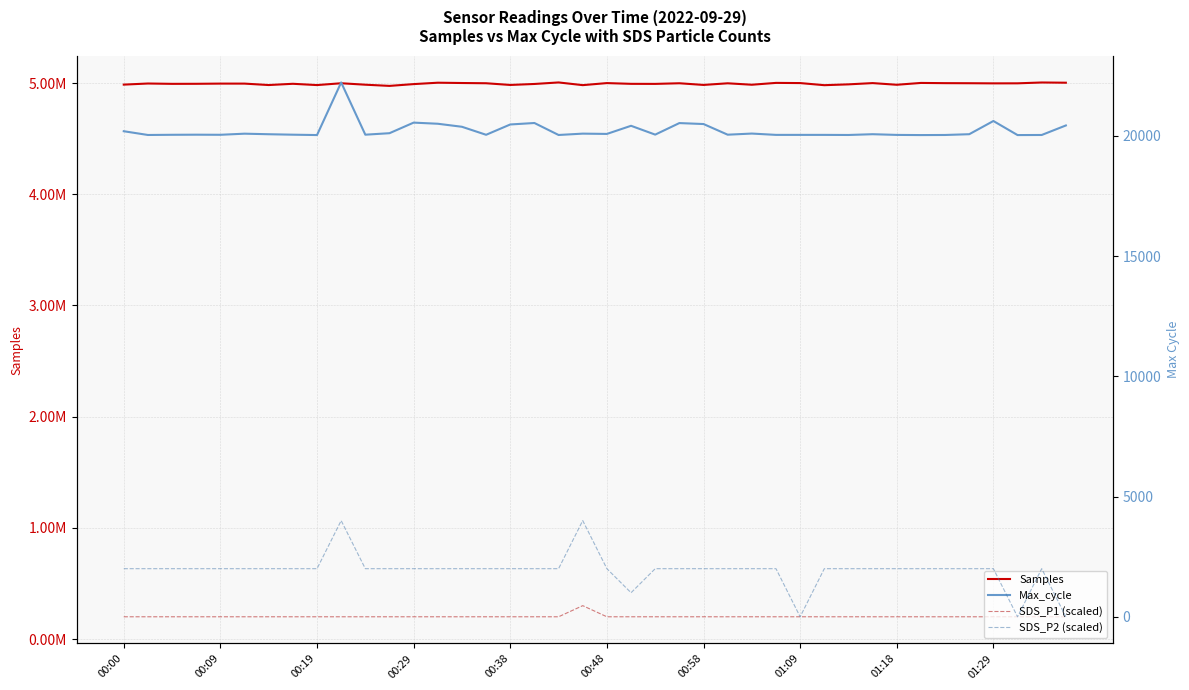

Reading left to right, what are all the values shown in this chart?

Samples: 4985720	4995705	4992662	4993106	4994871	4994785	4981937	4993152	4981627	4997964	4985005	4974261	4990332	5002897	5000160	4998034	4982722	4991563	5005319	4981027	4999483	4992740	4992247	4997955	4982914	4997630	4984714	5001255	4999644	4980630	4988065	4999444	4984413	5000860	4998908	4998268	4997033	4997375	5004862	5002861
SDS_P1 (scaled): 200000	200000	200000	200000	200000	200000	200000	200000	200000	200000	200000	200000	200000	200000	200000	200000	200000	200000	200000	300000	200000	200000	200000	200000	200000	200000	200000	200000	200000	200000	200000	200000	200000	200000	200000	200000	200000	200000	200000	200000
Max_cycle: 20193	20037	20045	20049	20045	20091	20068	20049	20034	22222	20049	20111	20551	20504	20378	20045	20474	20535	20037	20093	20081	20419	20052	20532	20492	20049	20096	20041	20041	20041	20037	20069	20040	20033	20037	20069	20618	20033	20037	20433
SDS_P2 (scaled): 2000	2000	2000	2000	2000	2000	2000	2000	2000	4000	2000	2000	2000	2000	2000	2000	2000	2000	2000	4000	2000	1000	2000	2000	2000	2000	2000	2000	0	2000	2000	2000	2000	2000	2000	2000	2000	0	2000	0